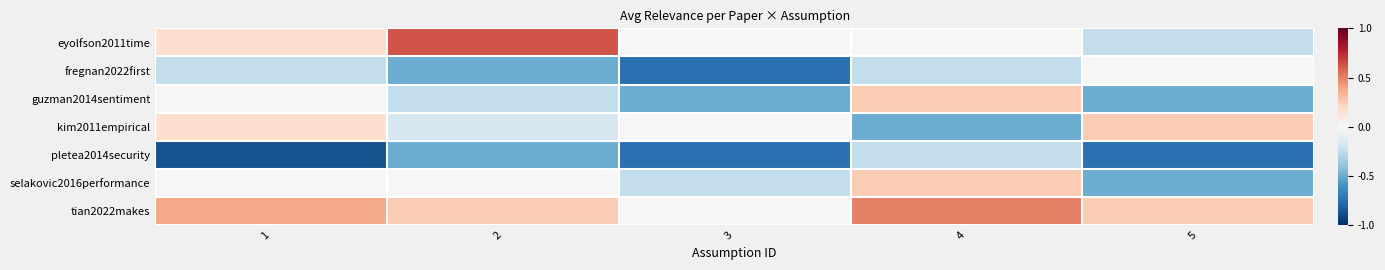

Between 2 and 5, which series saw the biggest shift?

eyolfson2011time